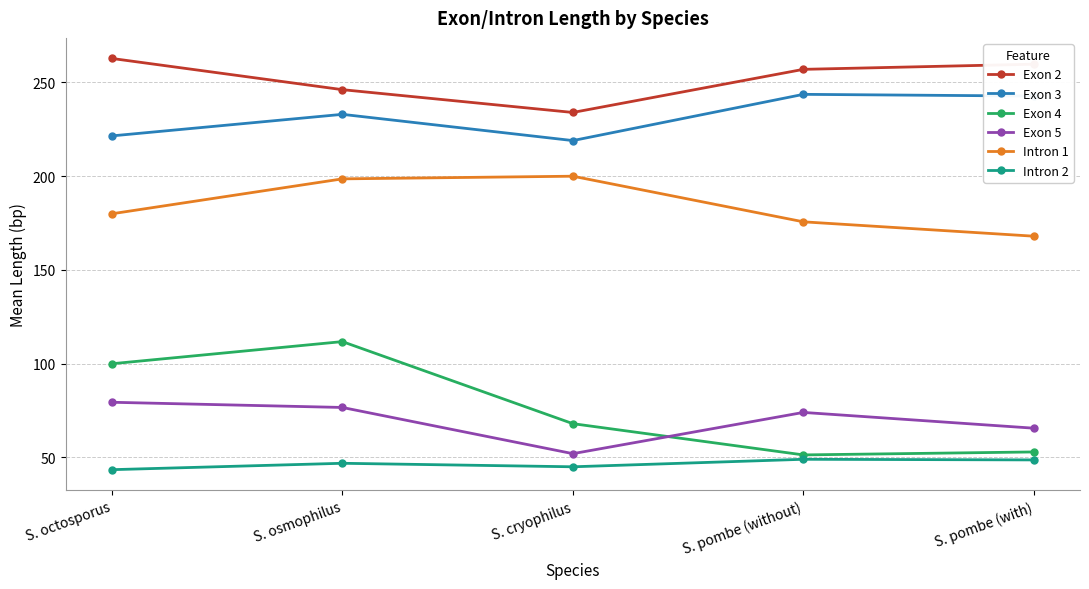

Is it true that Exon 4 equals 52.9 at S. pombe (with)?

True